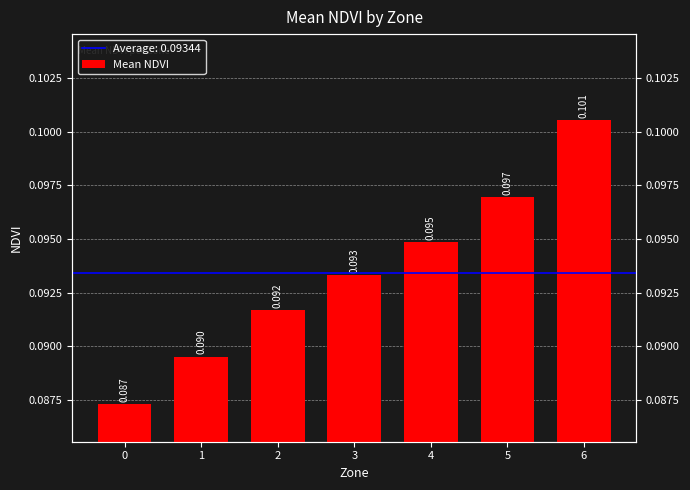

List the labels in order of value, largest first.

6, 5, 4, 3, 2, 1, 0